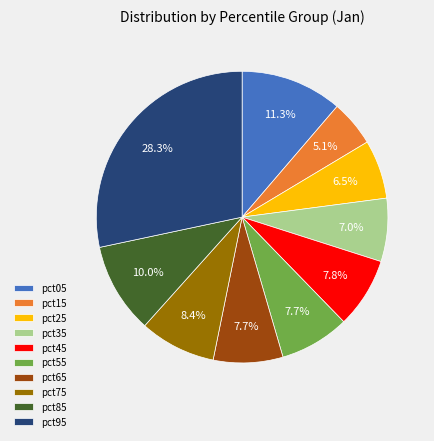

Which slice is the smallest?

pct15